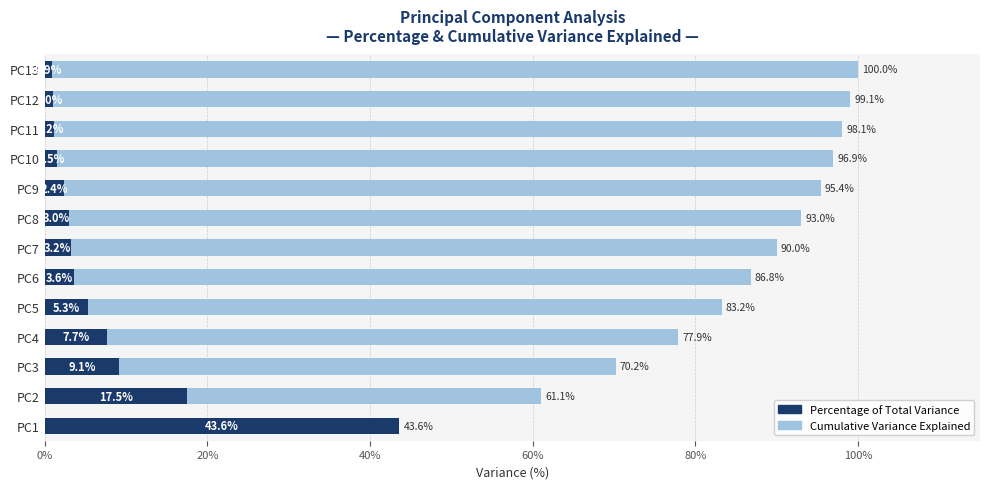

Rank the series at PC6 from lowest to highest value.

Percentage of Total Variance, Cumulative Variance Explained